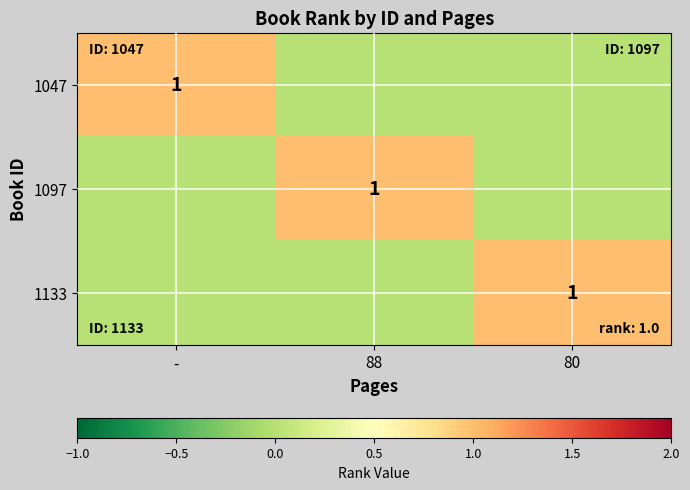

Is it true that 1097 equals 1 at 88?

True